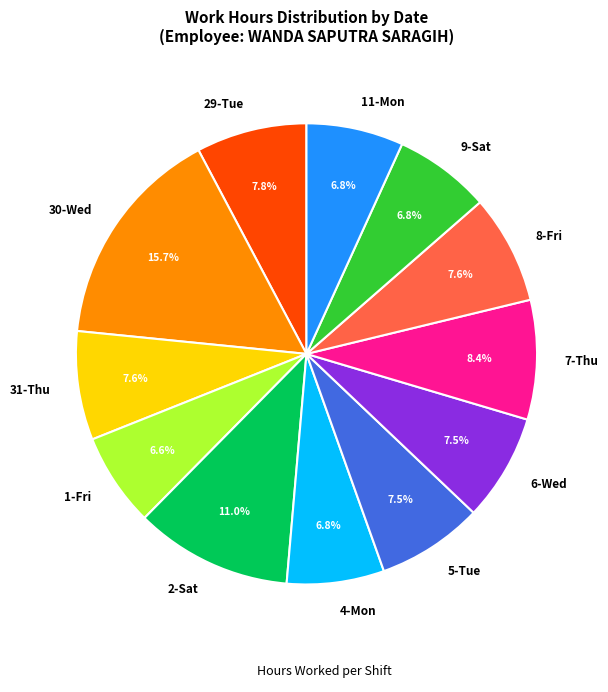

To the nearest percent, what is the average slice percentage?

8%